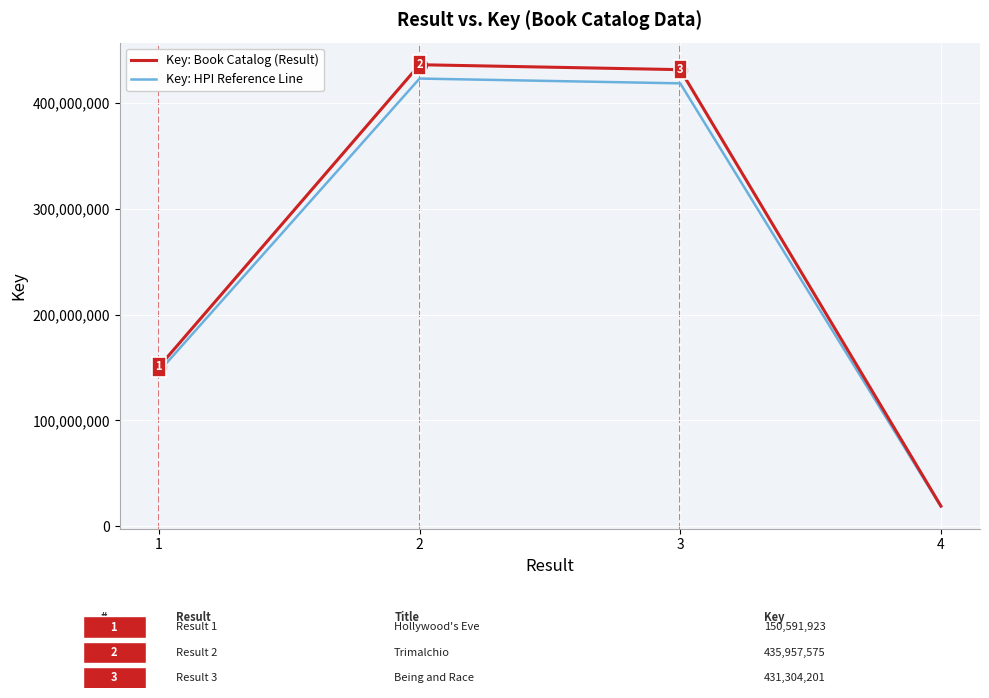

What is the maximum value shown in the chart?

435957575.0